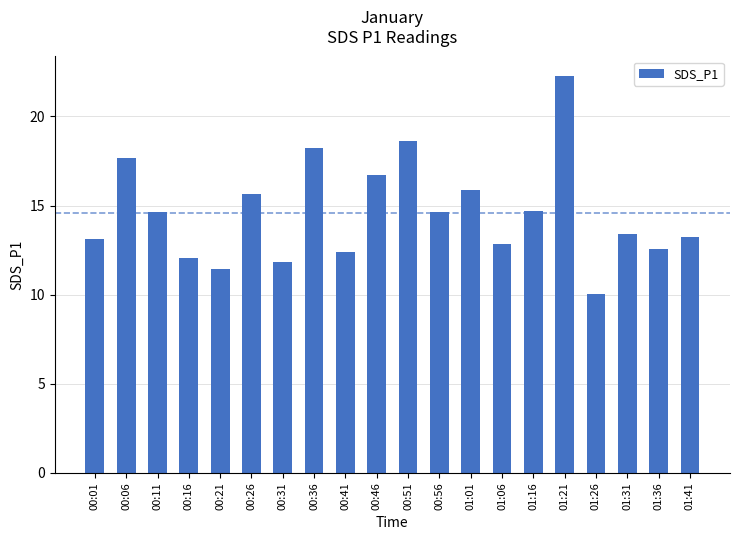

Where is the data nearest to the value 16?

01:01